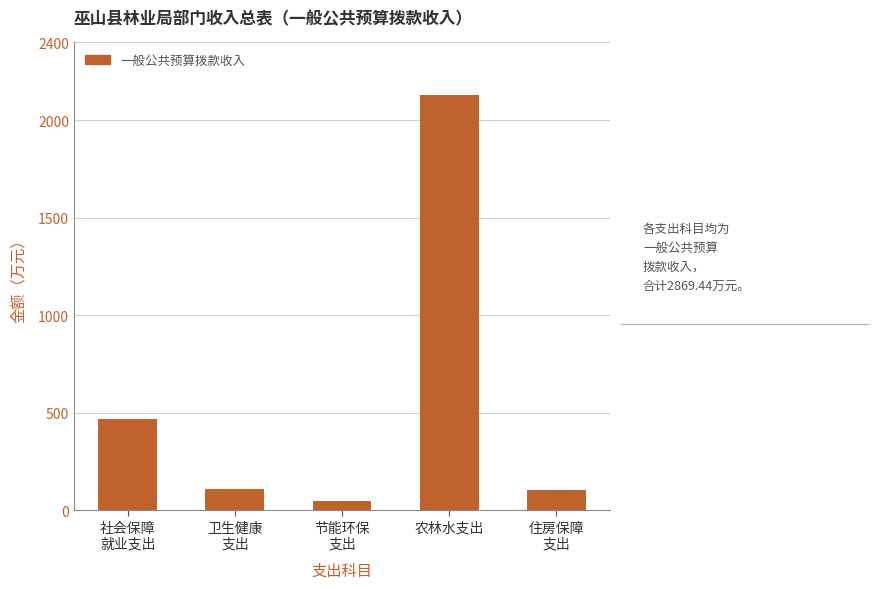

What is the average value?

573.9